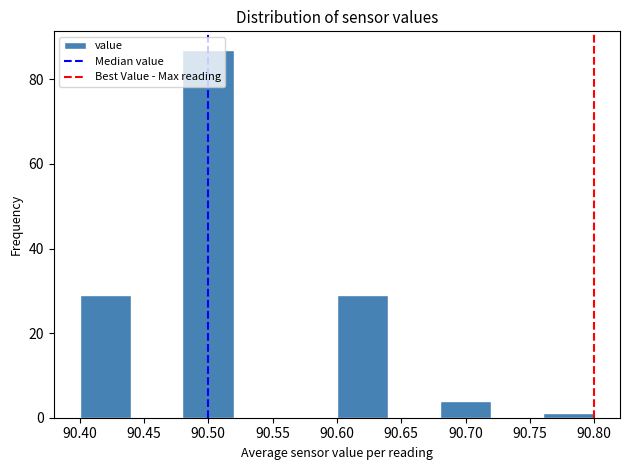

Reading left to right, list every bar in this chart as the range it spans on the x-axis followed by its height. The values are not printed on the chart, so give them approximately, as read against the axis.

90.40 to 90.44: 30
90.44 to 90.48: 0
90.48 to 90.52: 88
90.52 to 90.56: 0
90.56 to 90.60: 0
90.60 to 90.64: 30
90.64 to 90.68: 0
90.68 to 90.72: 4
90.72 to 90.76: 0
90.76 to 90.80: under 2